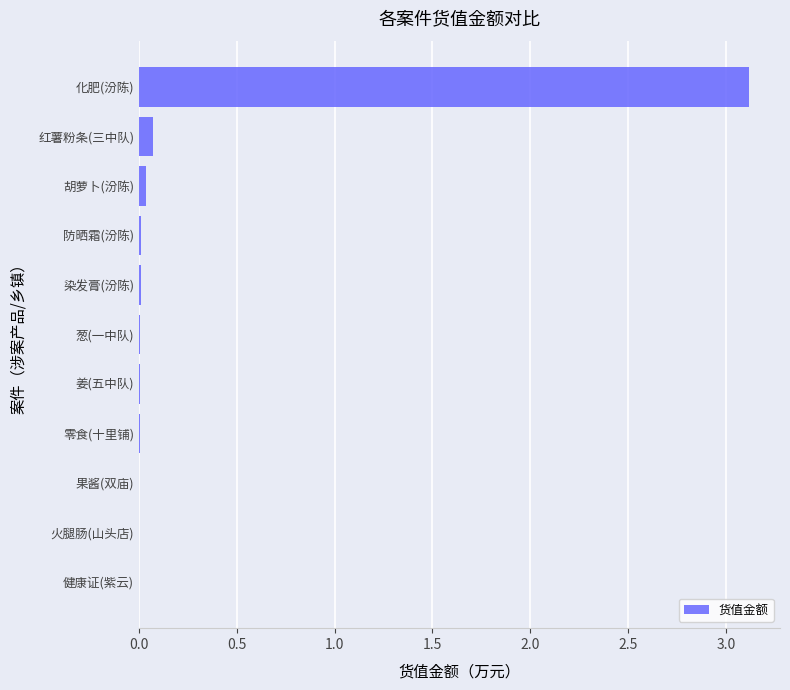

Which has a higher value, 果酱(双庙) or 化肥(汾陈)?

化肥(汾陈)